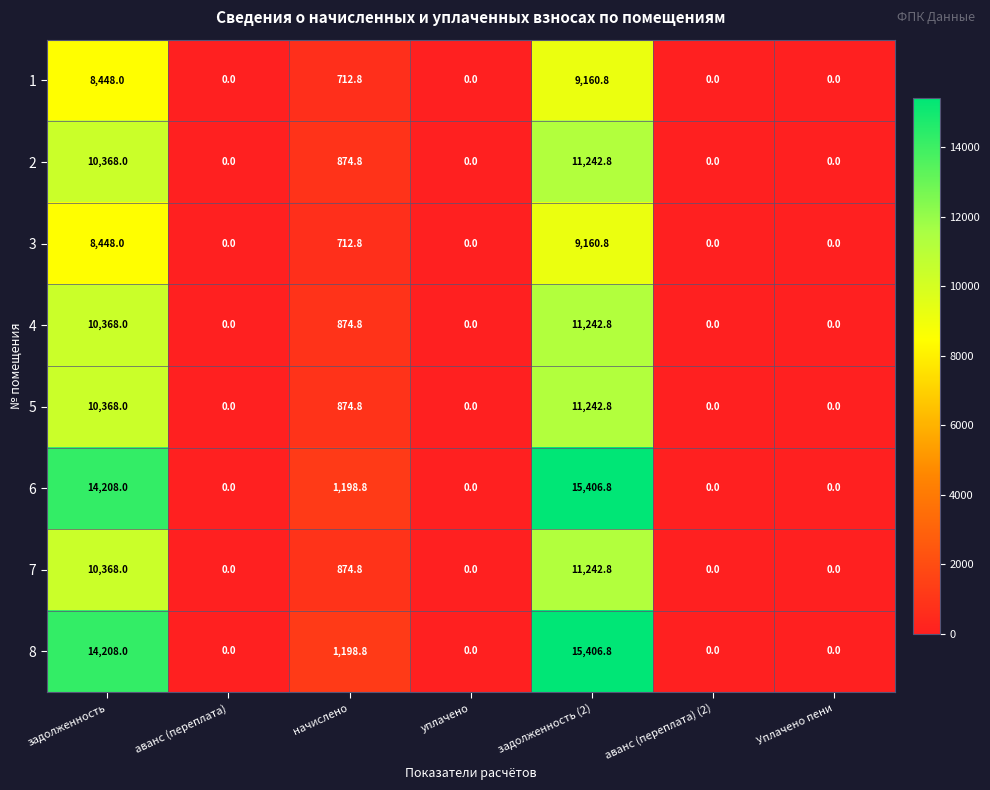

What is the spread (max minus min) of values at начислено?

486.0